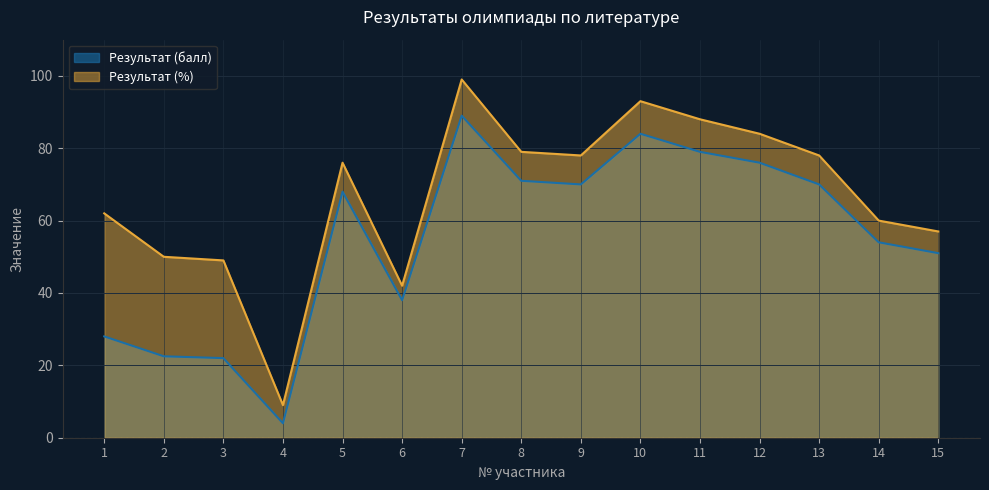

Rank the series by their average value, from highest to lowest.

Результат (%), Результат (балл)